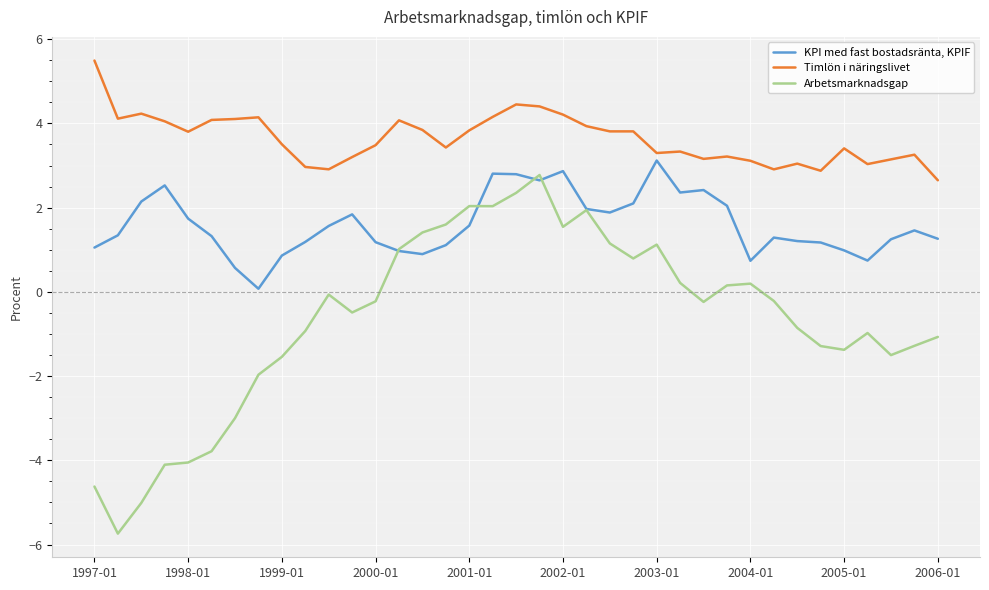

True or false: Arbetsmarknadsgap has more than 1 interior local peaks.

True